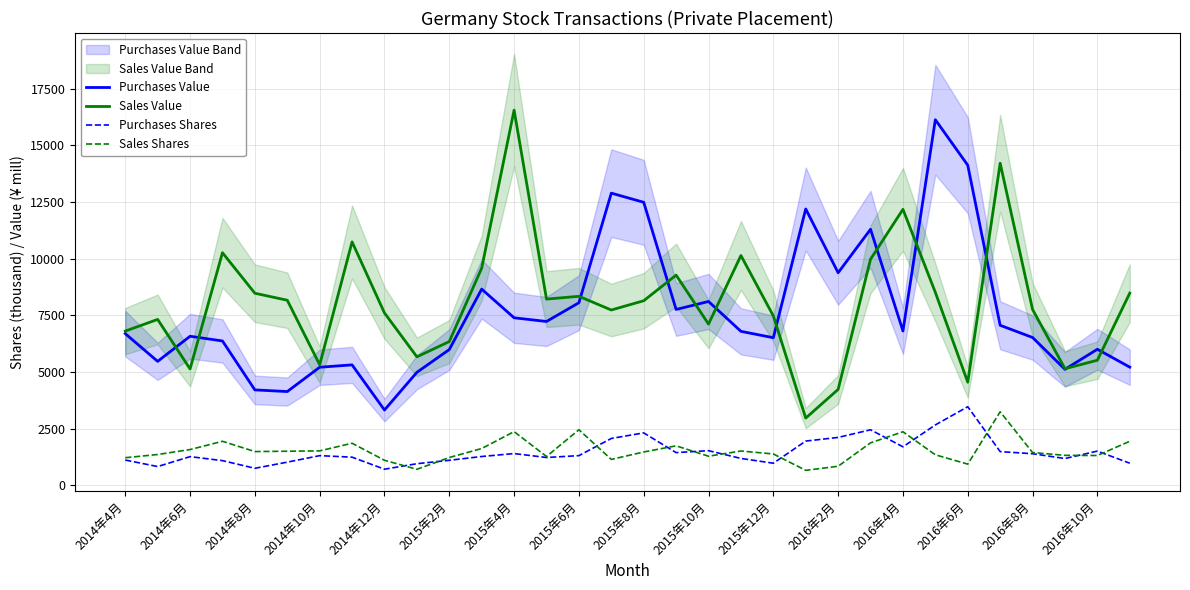

At which label does Purchases Shares reach its peak?

2016年6月